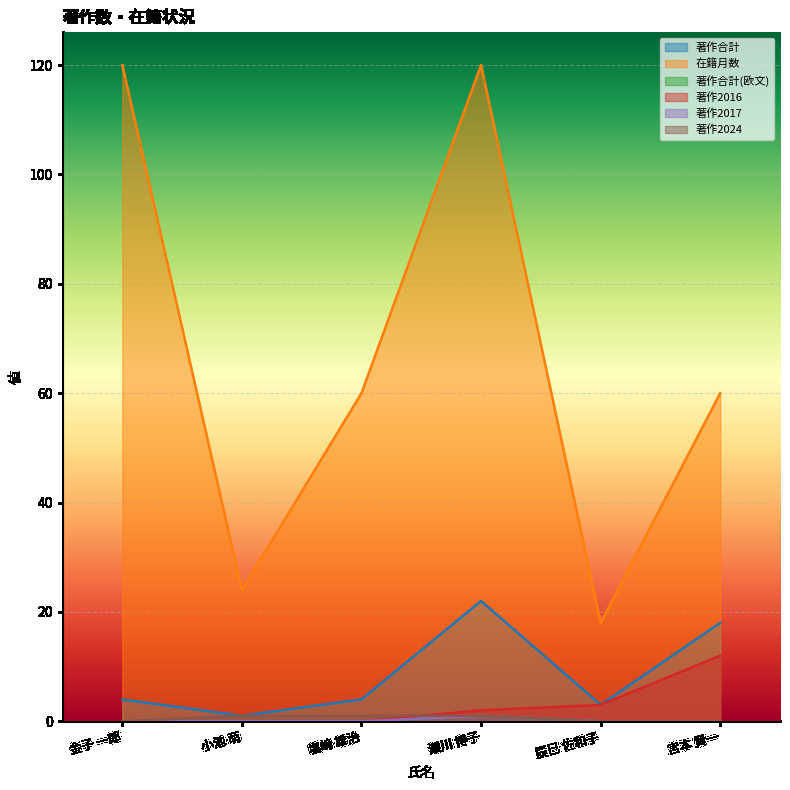

What is the sum of the 在籍月数 values at 金子 一郎 and 瀬川 博子?

240